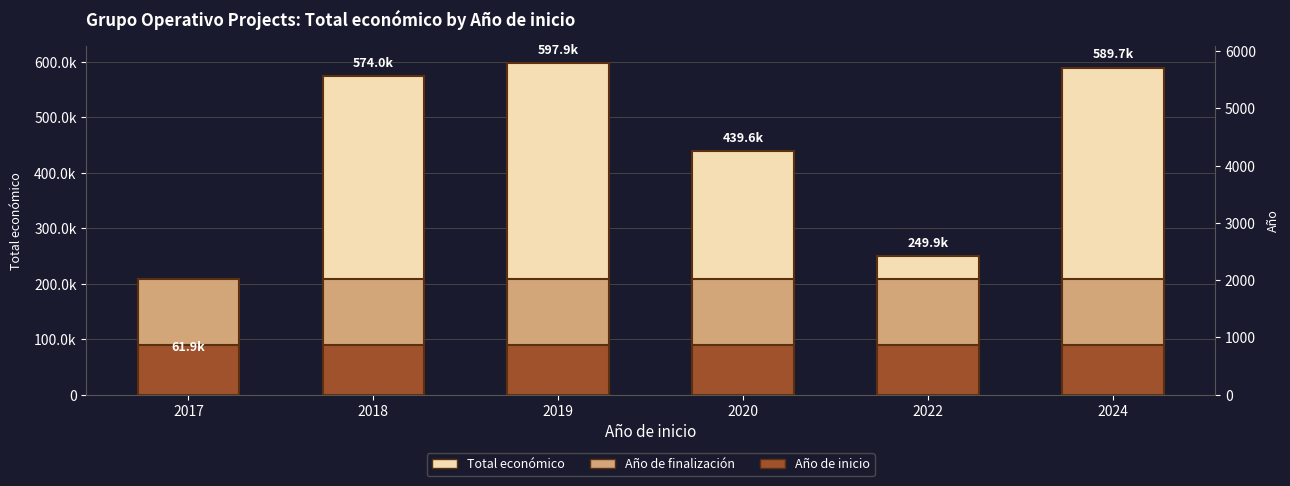

What is the total value across all series at 2017?

359323.2